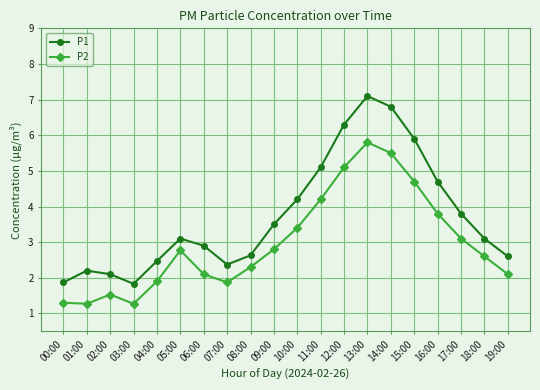

What is the difference between the second highest and minimum values in the P1 series?

5.0